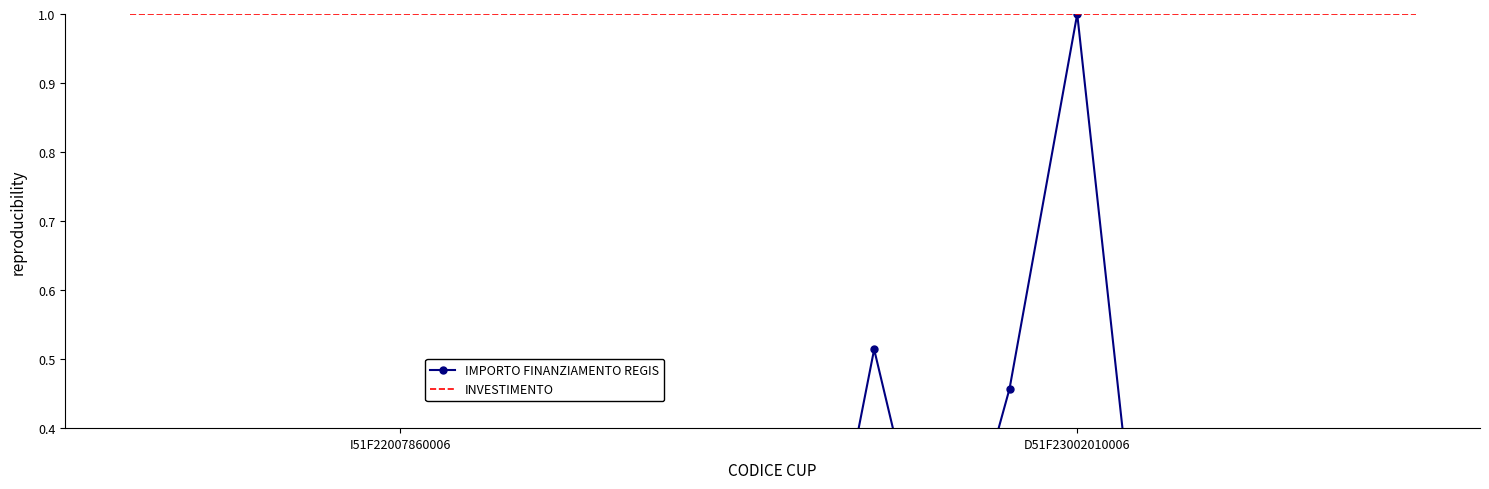

Is the value of IMPORTO FINANZIAMENTO REGIS at 16 greater than the value of INVESTIMENTO at 10?

No